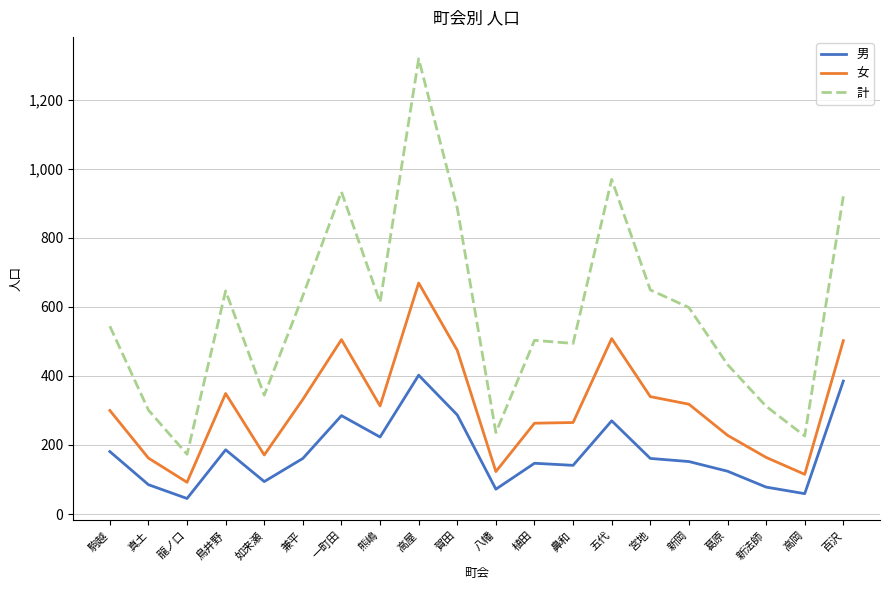

What position from the right is 真土?

19